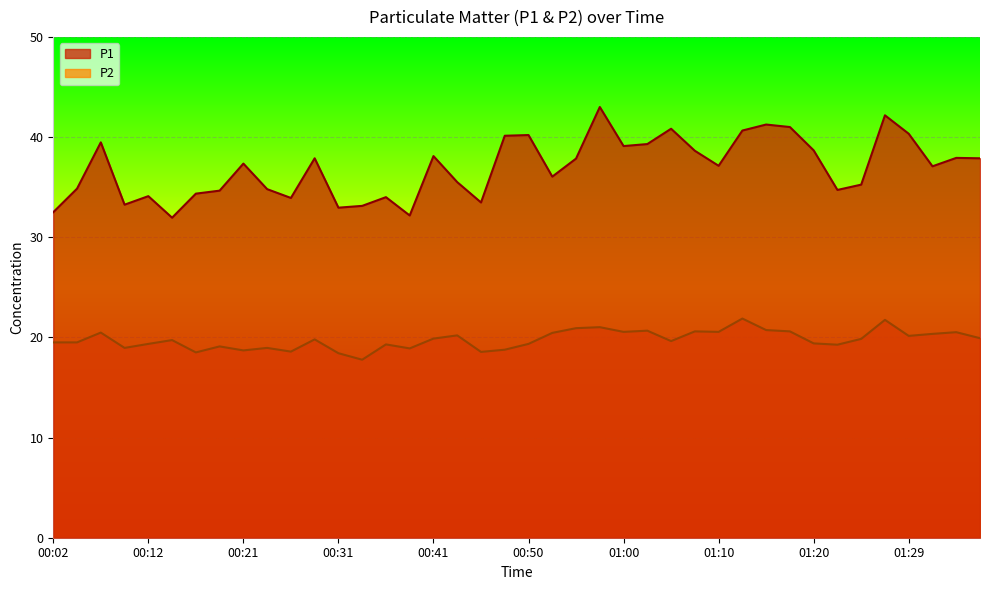

How many data points in P2 are less than 19?

10